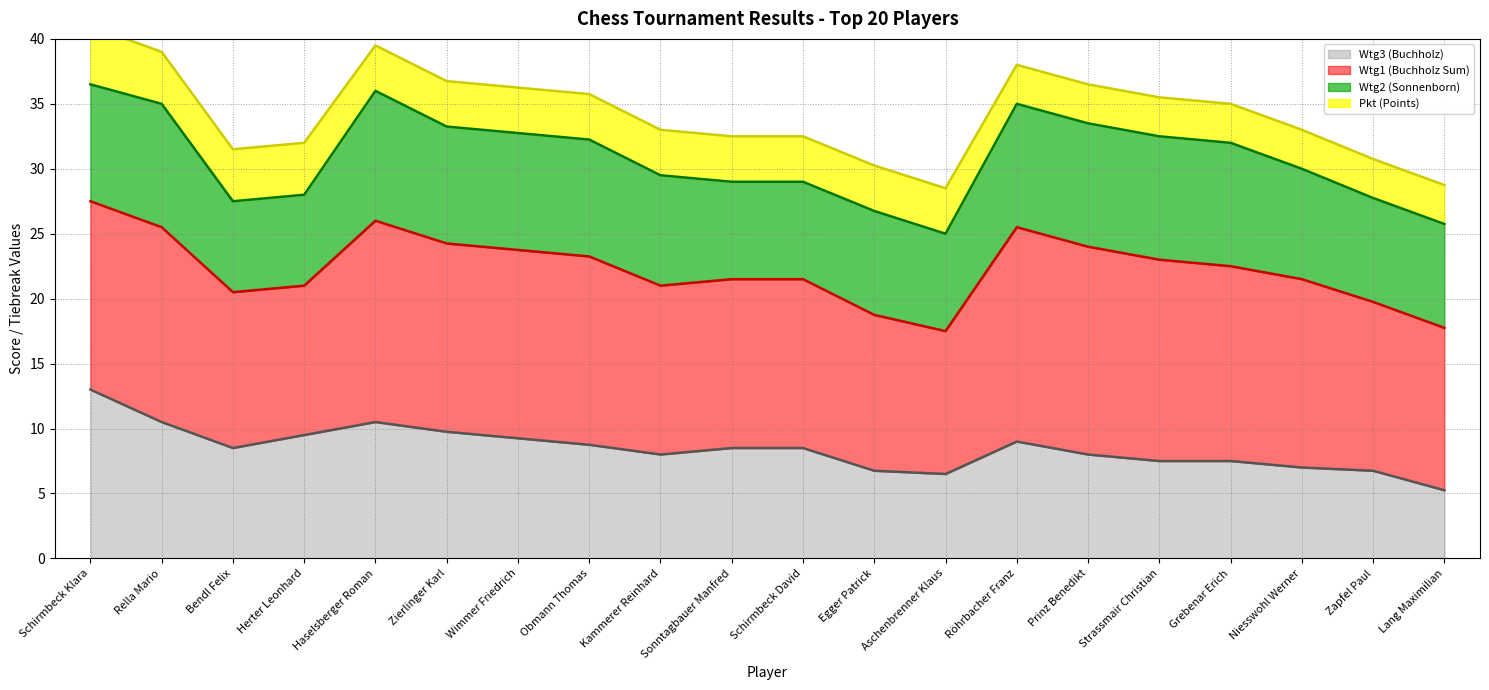

Reading right to left, transcribe all the data shown in this chart.

Wtg3 (Buchholz) (line): 5.2	6.8	7.0	7.5	7.5	8.0	9.0	6.5	6.8	8.5	8.5	8.0	8.8	9.2	9.8	10.5	9.5	8.5	10.5	13.0
Wtg1 (Buchholz Sum) (line): 17.8	19.8	21.5	22.5	23.0	24.0	25.5	17.5	18.8	21.5	21.5	21.0	23.2	23.8	24.2	26.0	21.0	20.5	25.5	27.5
Wtg2 (Sonnenborn) (line): 25.8	27.8	30.0	32.0	32.5	33.5	35.0	25.0	26.8	29.0	29.0	29.5	32.2	32.8	33.2	36.0	28.0	27.5	35.0	36.5
Pkt (Points) (line): 28.8	30.8	33.0	35.0	35.5	36.5	38.0	28.5	30.2	32.5	32.5	33.0	35.8	36.2	36.8	39.5	32.0	31.5	39.0	41.0